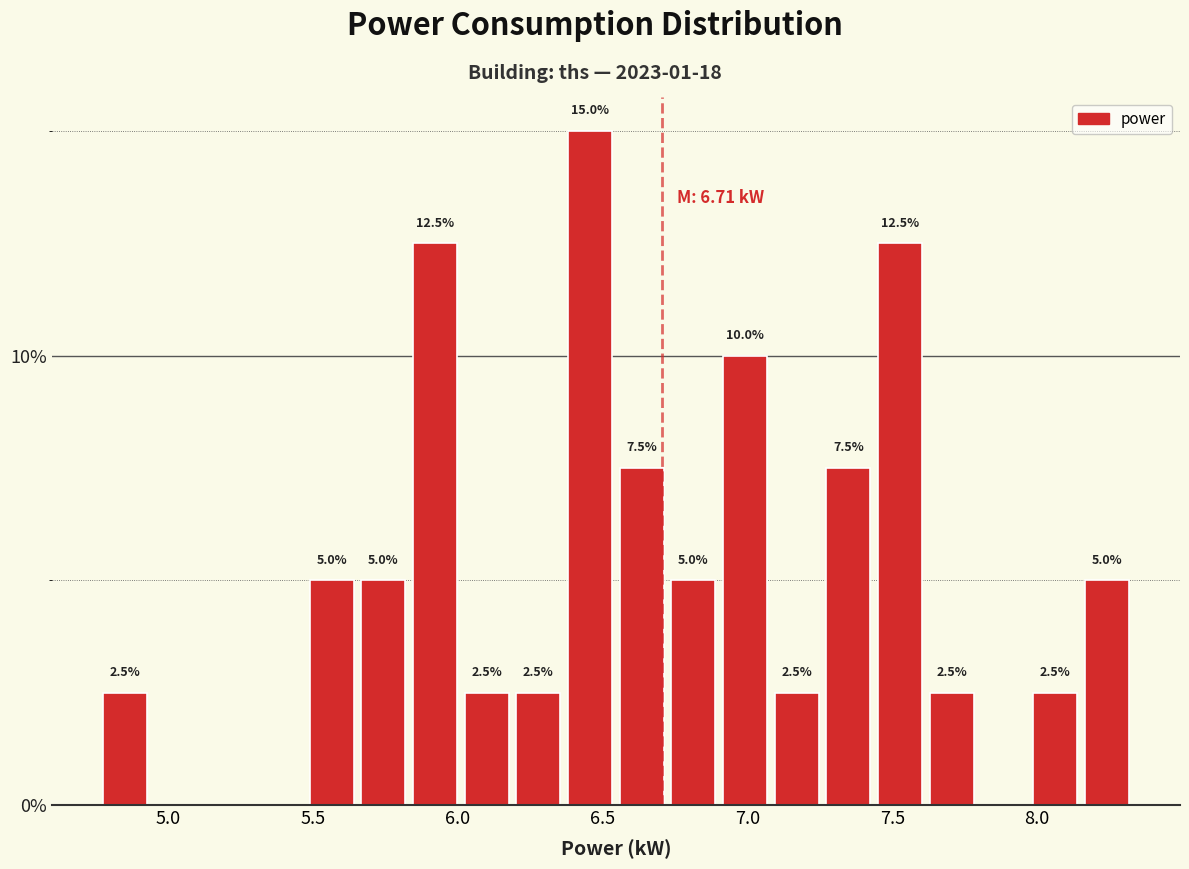

Read against the x-axis, roughly where is the centre of the tallest bar?

6.45